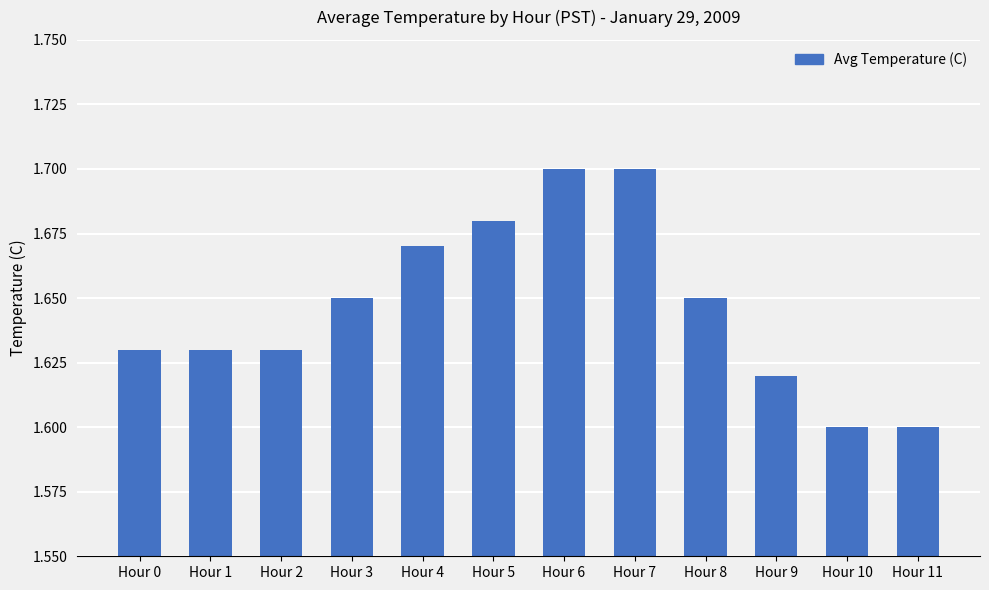

Is it true that the value at Hour 4 is 2.4?

False